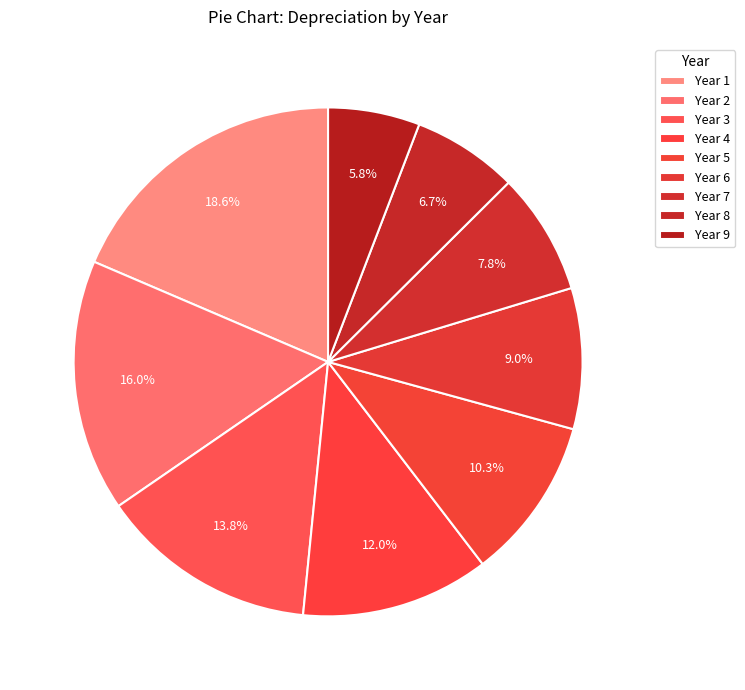

To the nearest percent, what is the average slice percentage?

11%